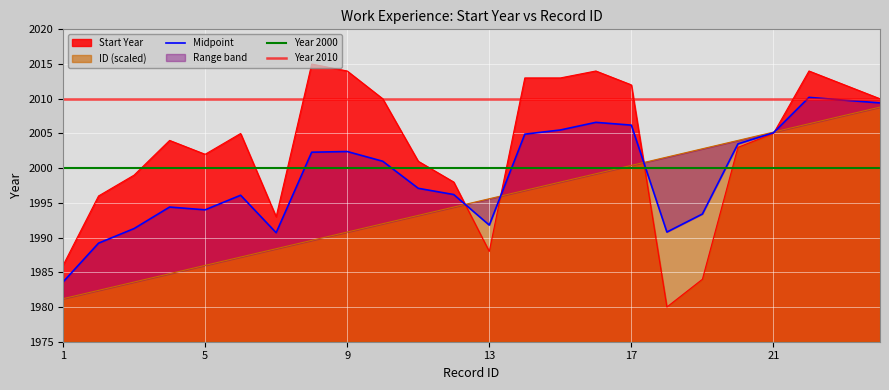

What is the value of the Start Year point at the 7th from the left?

1993.0